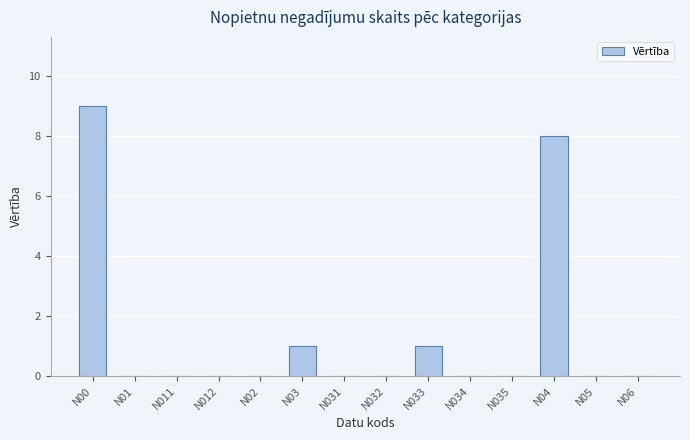

Reading right to left, transcribe all the data shown in this chart.

N06=0	N05=0	N04=8	N035=0	N034=0	N033=1	N032=0	N031=0	N03=1	N02=0	N012=0	N011=0	N01=0	N00=9